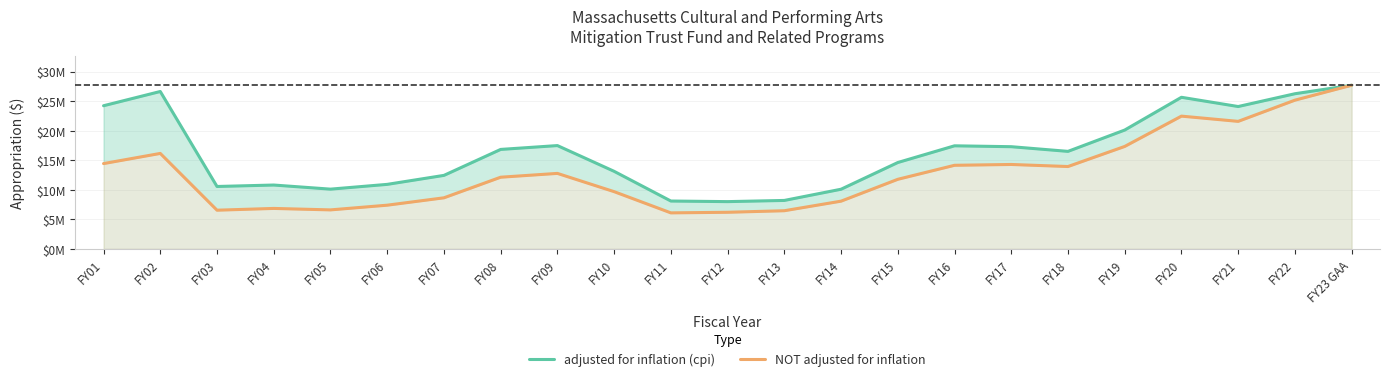

What is the spread (max minus min) of values at FY10?

3443823